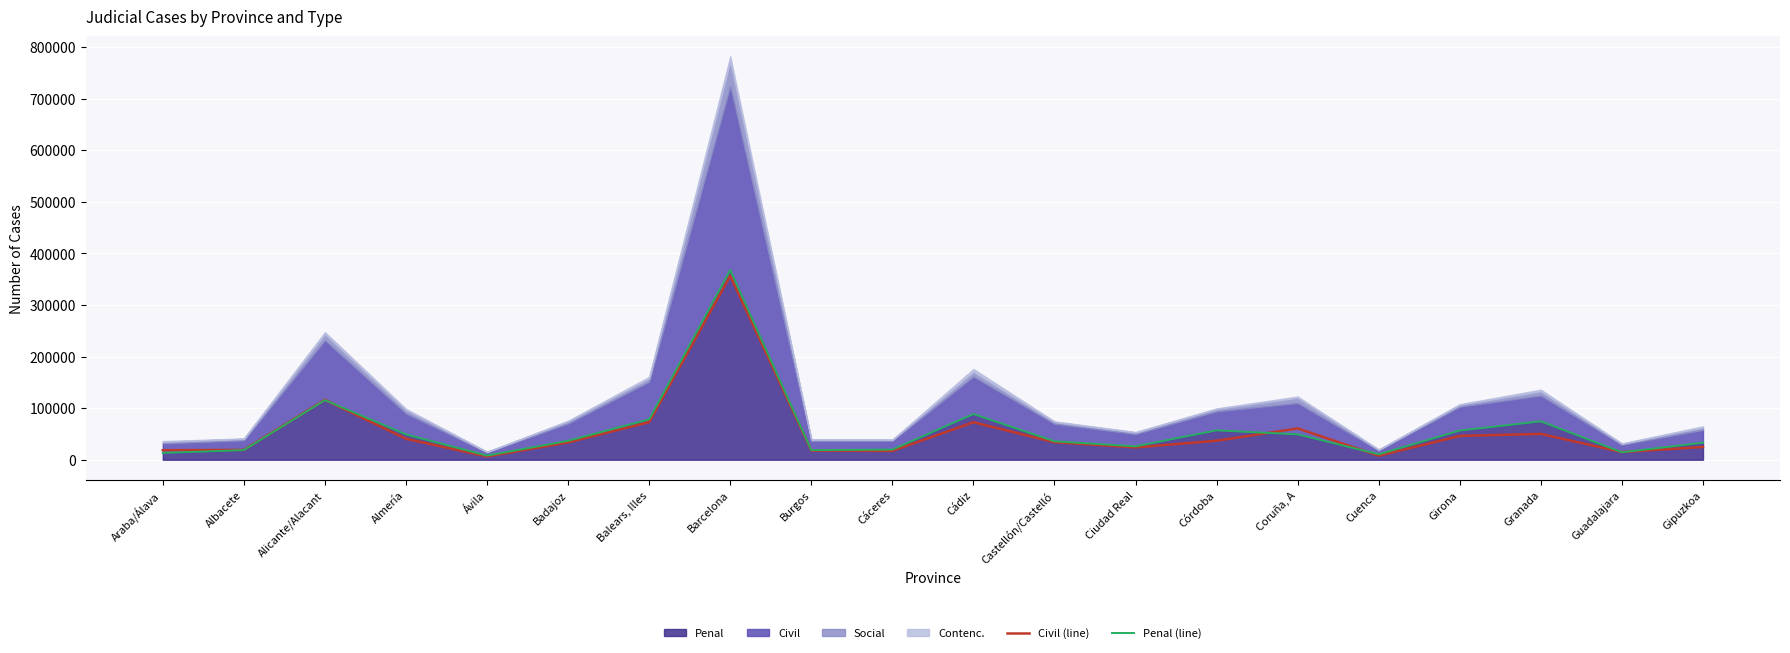

What is the value of the Penal (line) point at the 16th from the left?

10567